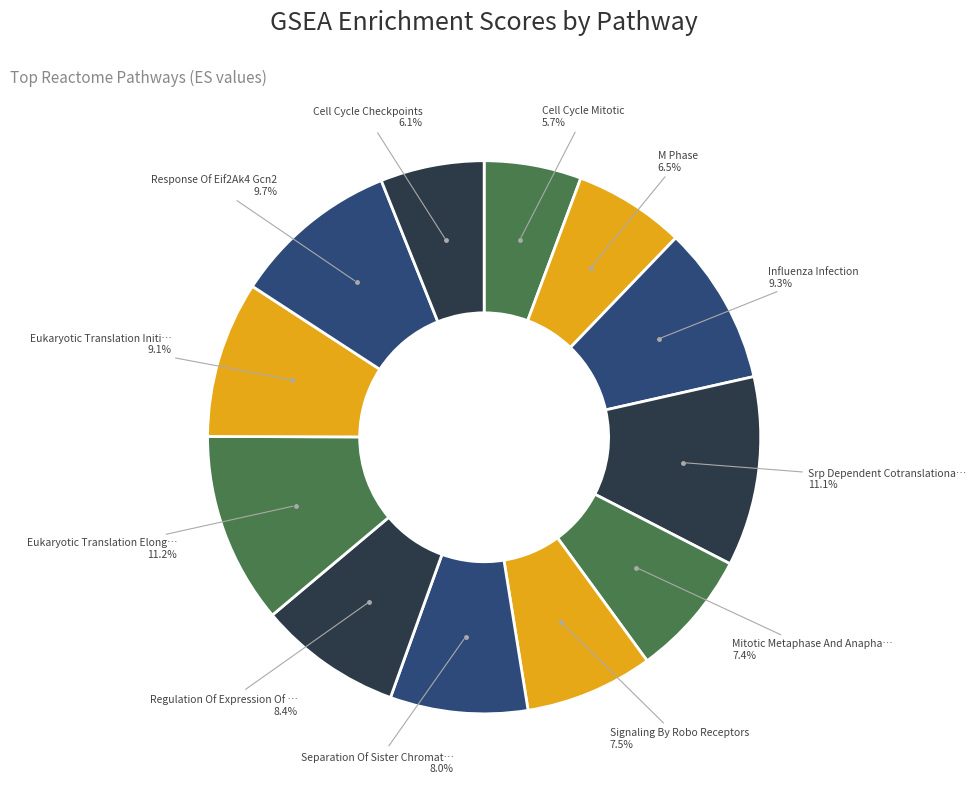

To the nearest percent, what is the average slice percentage?

8%